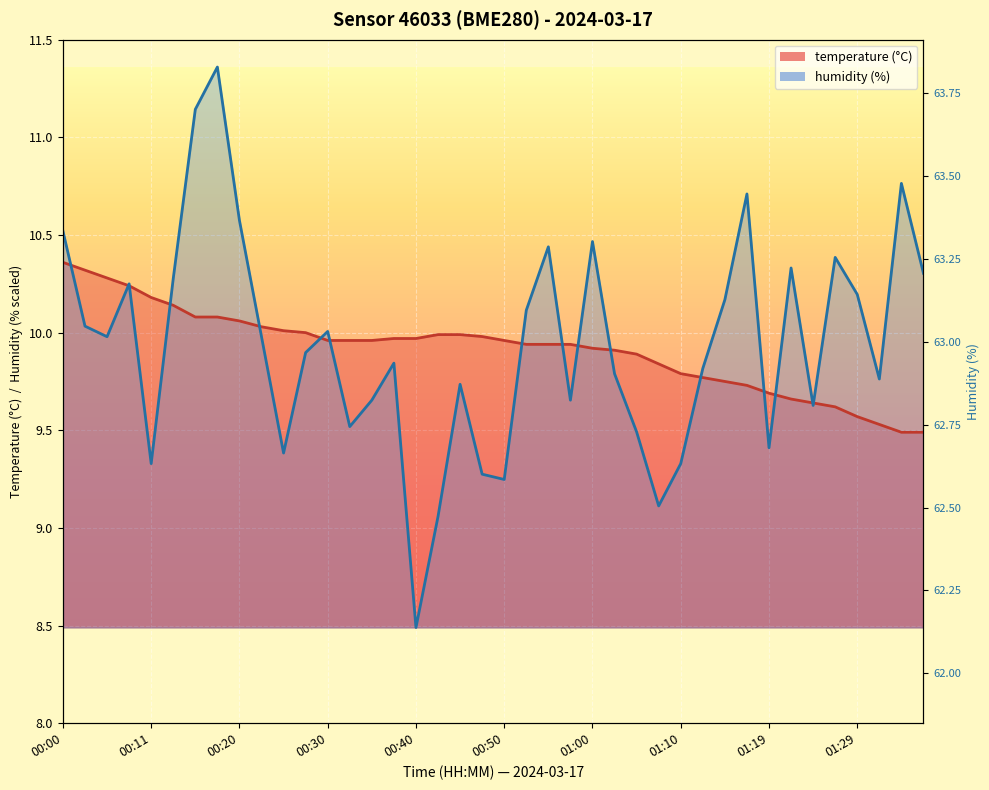

What is the value of the temperature point at the 19th from the left?

10.0